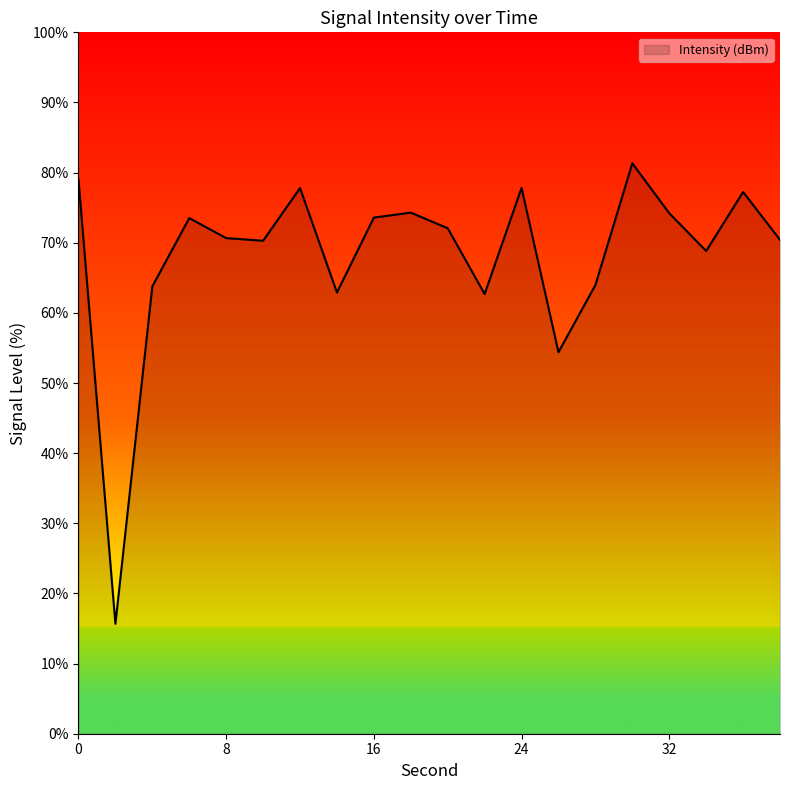

What is the minimum value shown in the chart?

15.7